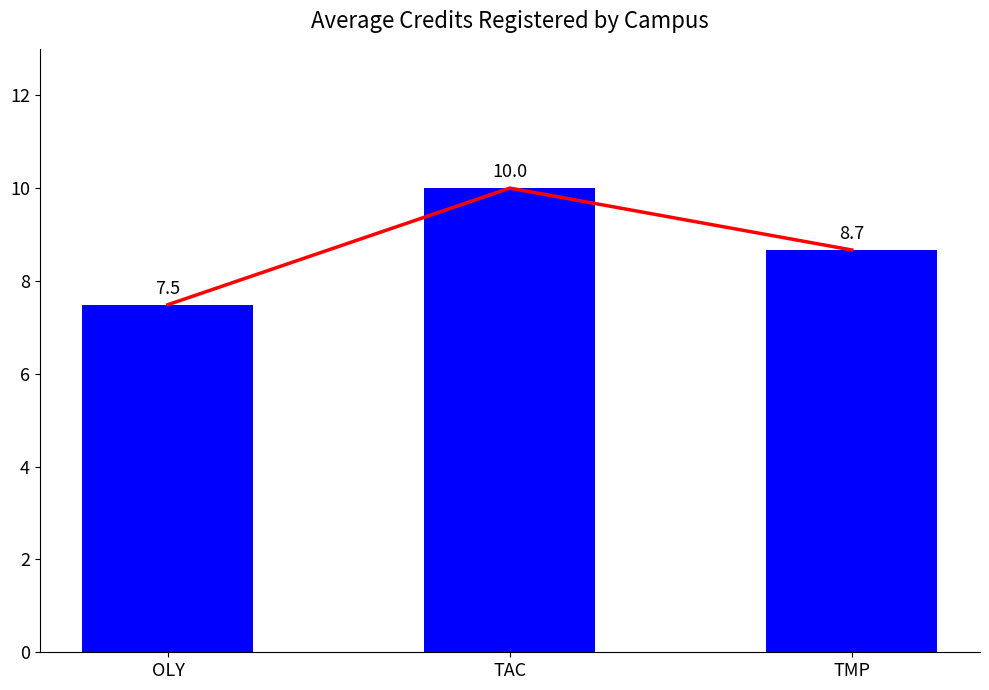

What is the maximum value shown in the chart?

10.0